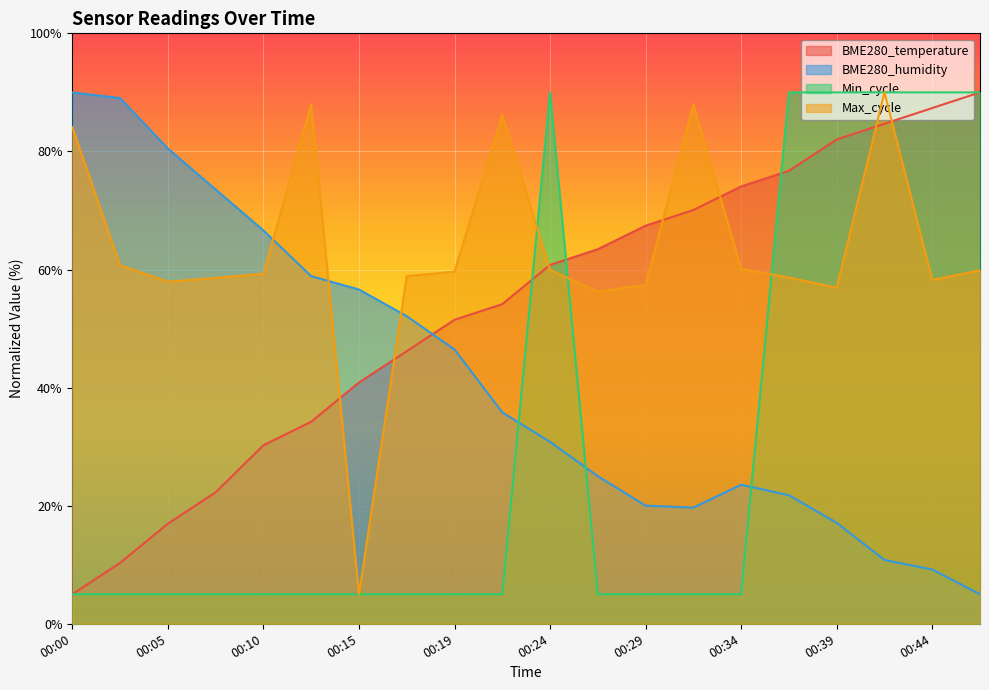

Does the chart display data point markers on the line(s)?

No